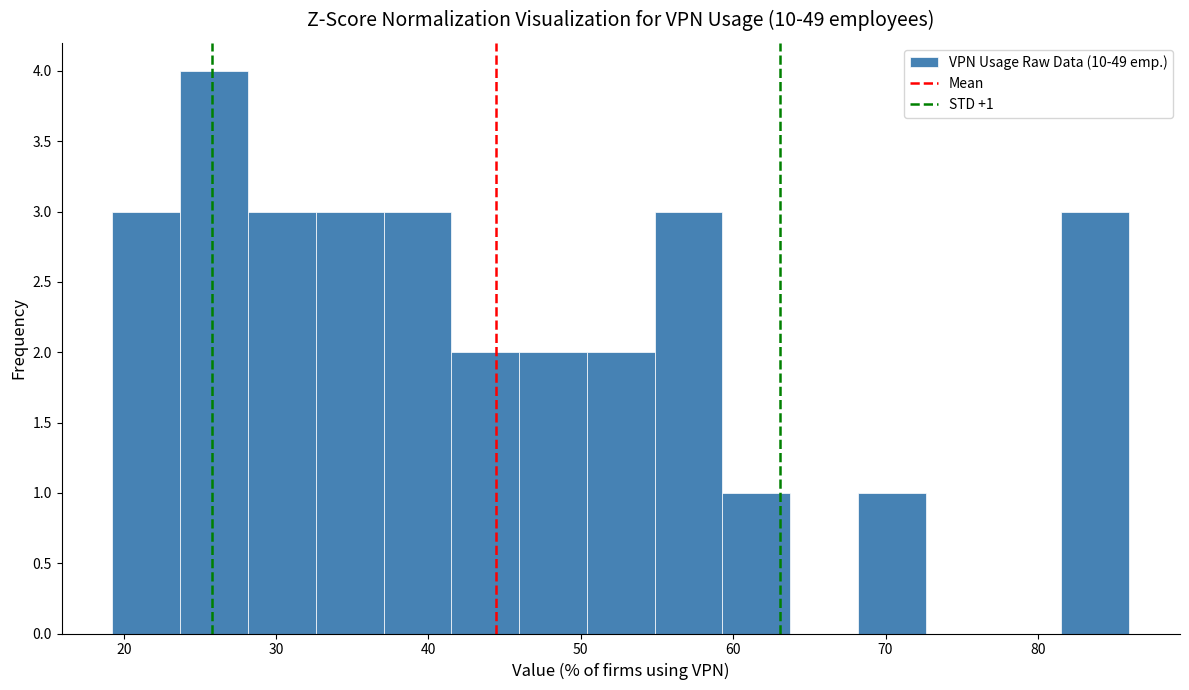

Over which range of the x-axis is the bar tallest?

24 to 28